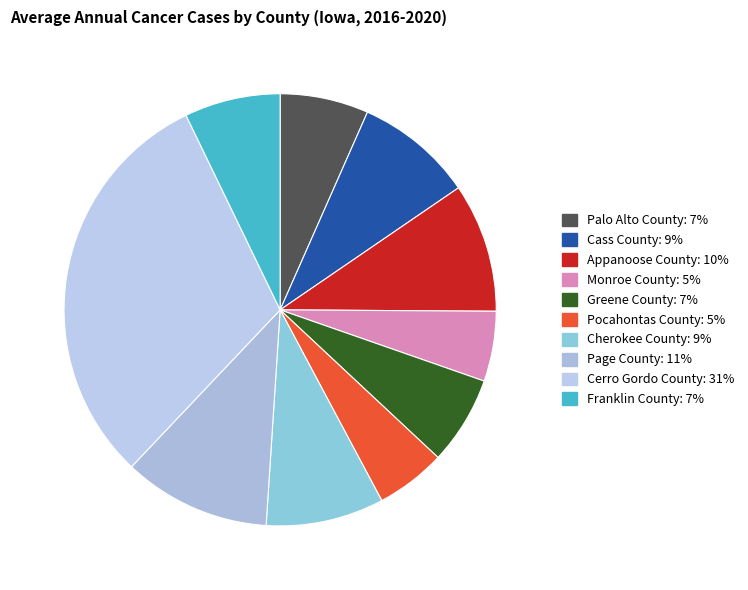

How many segments does this pie chart have?

10